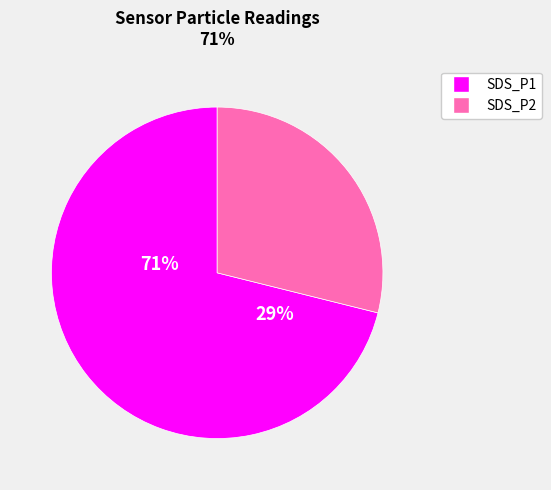

What is the smallest slice in the pie chart?

SDS_P2